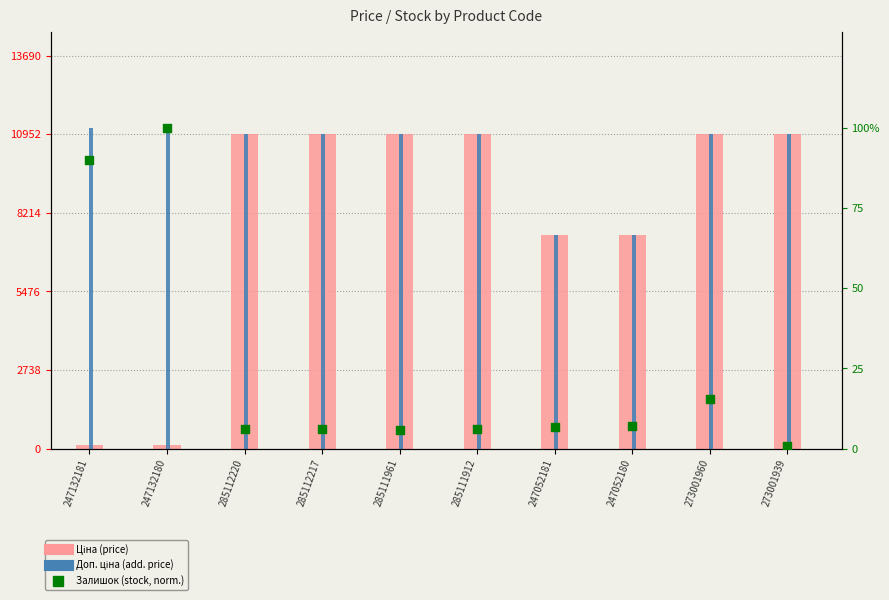

Which series has the largest total across all categories?

Доп. ціна